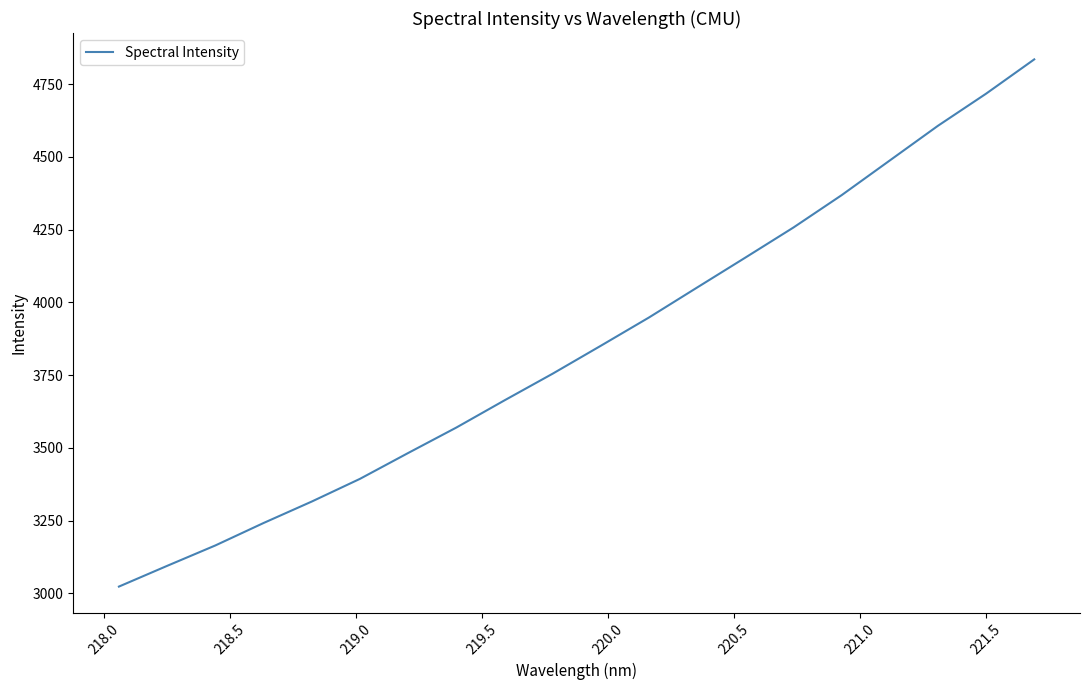

What is the difference between the maximum and minimum values?

1812.2